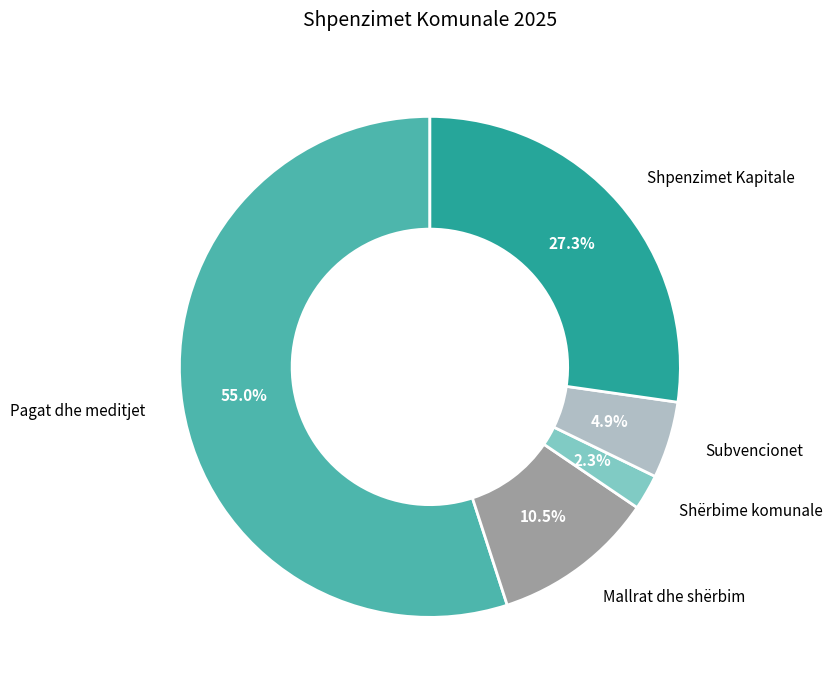

Combined, what portion of the pie is Pagat dhe meditjet and Shërbime komunale?

57.3%